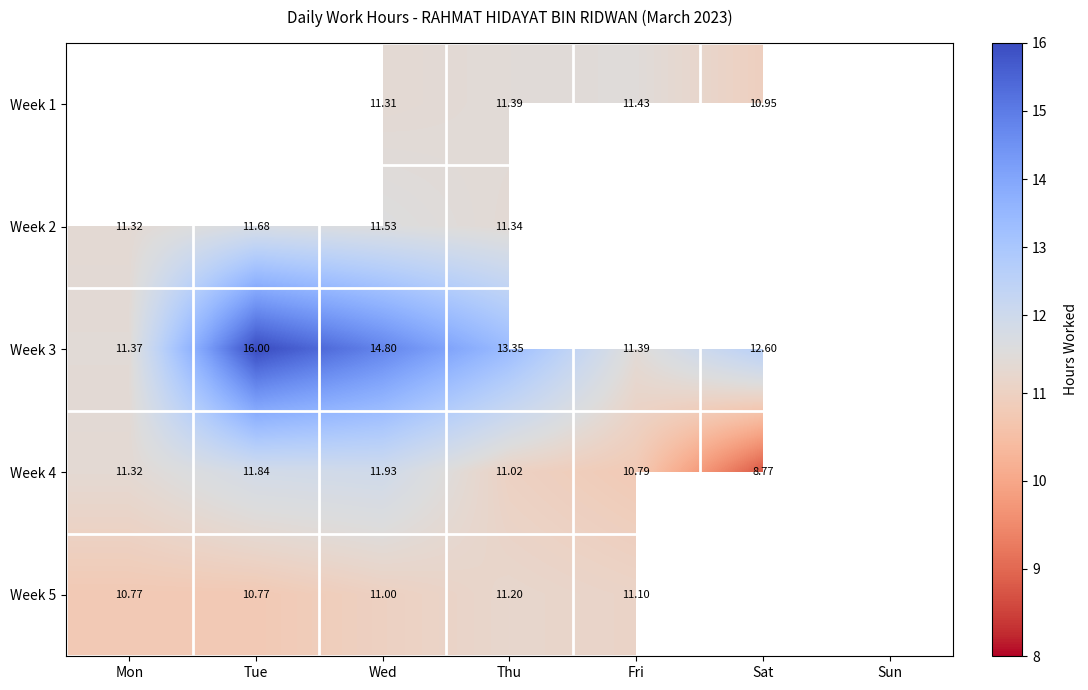

List the labels in order of Week 1 value, smallest first.

Sat, Sun, Mon, Tue, Wed, Thu, Fri